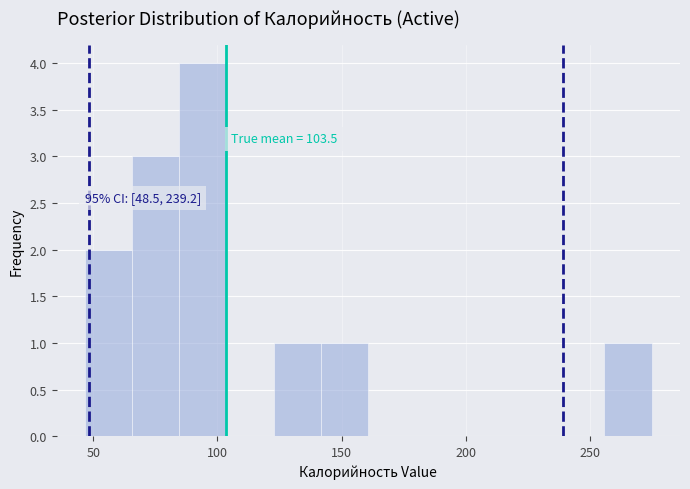

Around what value on the x-axis is the tallest bar? Give the approximate position of its centre, as read against the axis.

95